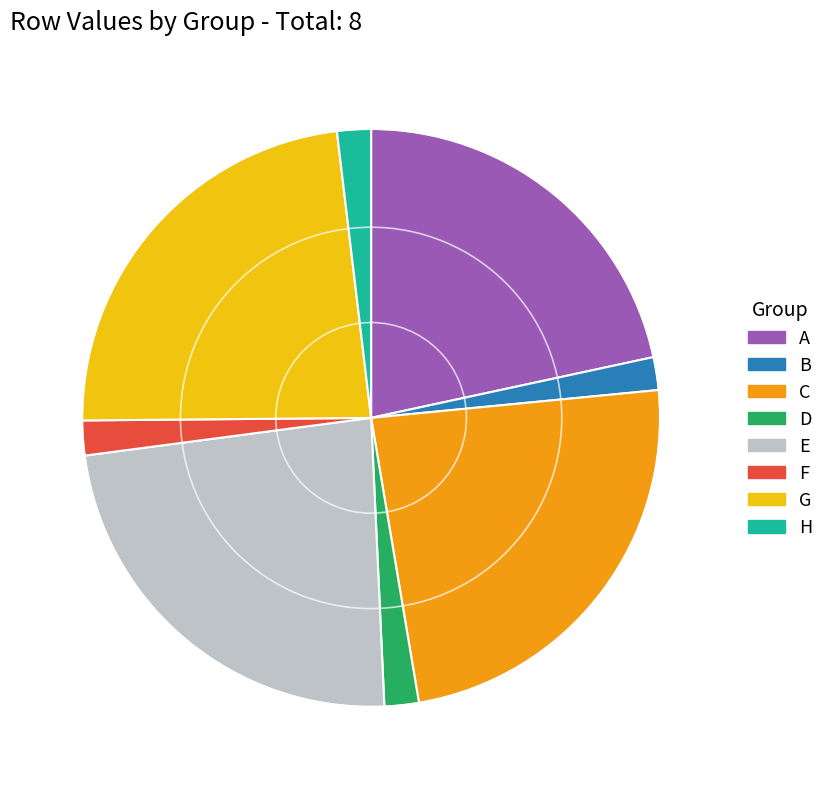

Does C account for over 50% of the chart?

No